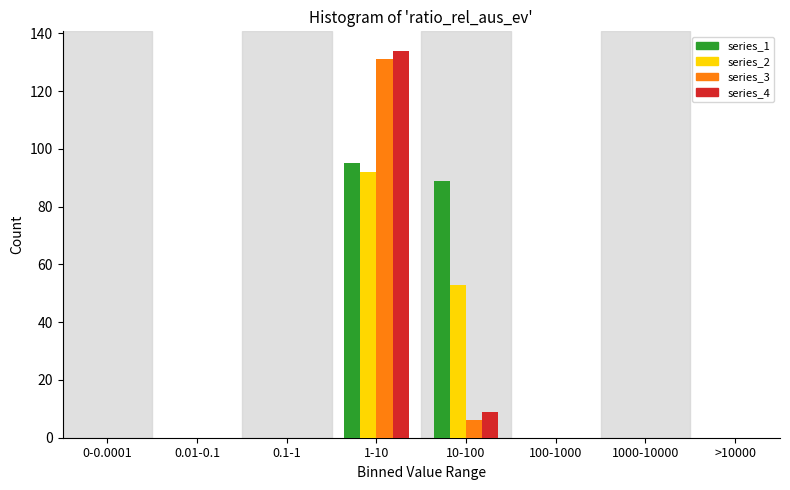

Where is series_4 nearest to the value 67?

10-100